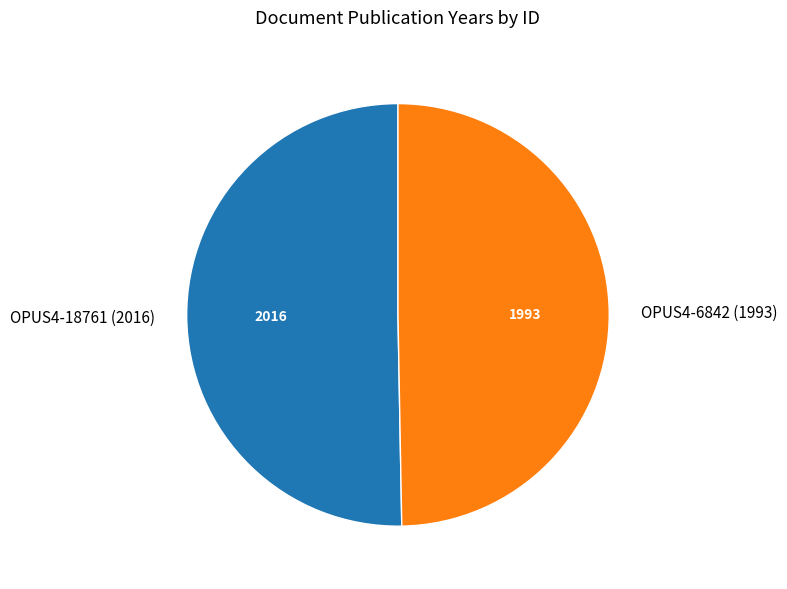

What is the majority slice?

OPUS4-18761 (2016)